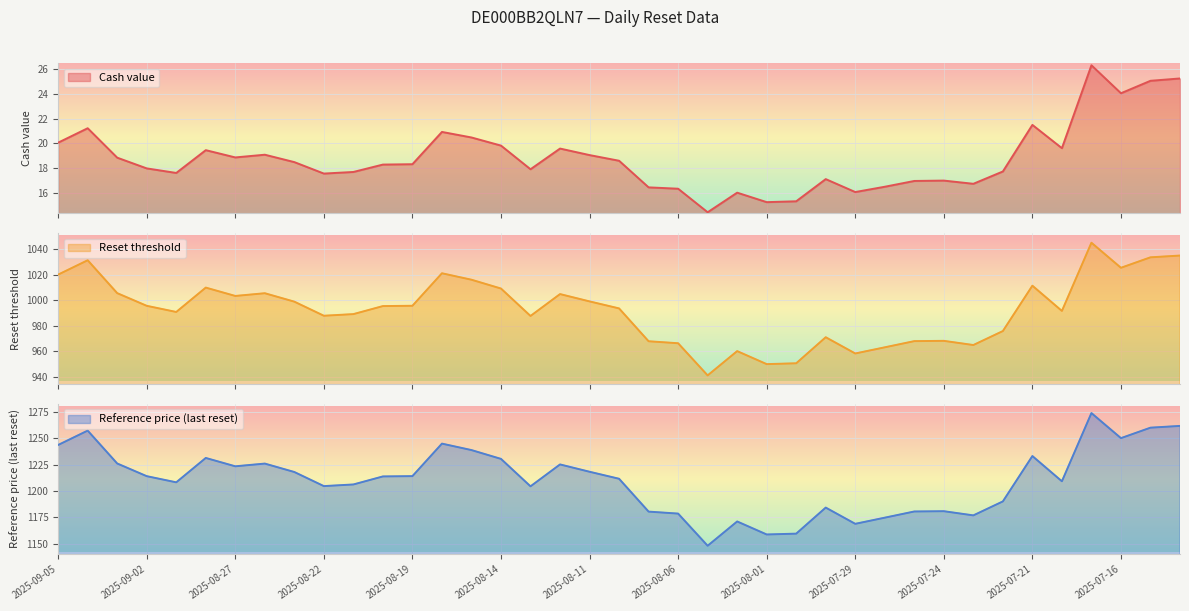

The Reset threshold series shows 991.6 at 2025-07-18. True or false?

True